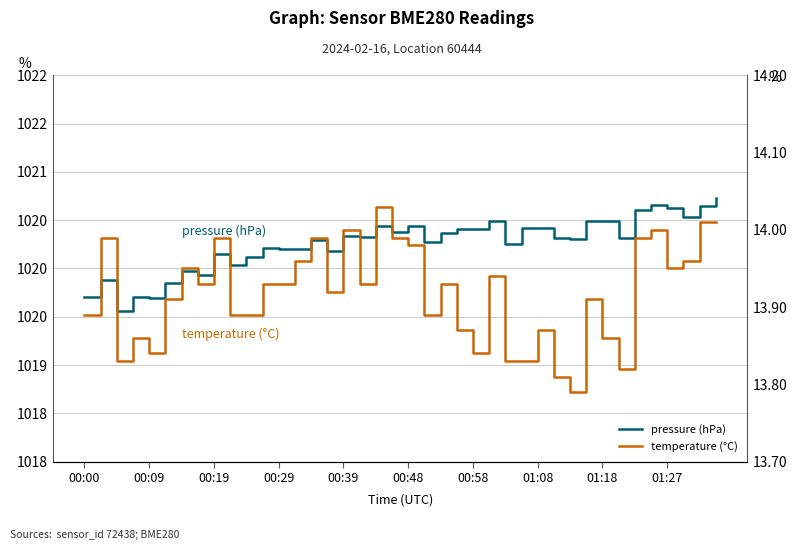

Reading left to right, extract all data points from this chart.

pressure (hPa): 1019.7	1019.9	1019.6	1019.7	1019.7	1019.9	1020.0	1019.9	1020.2	1020.0	1020.1	1020.2	1020.2	1020.2	1020.3	1020.2	1020.3	1020.3	1020.4	1020.4	1020.4	1020.3	1020.4	1020.4	1020.4	1020.5	1020.3	1020.4	1020.4	1020.3	1020.3	1020.5	1020.5	1020.3	1020.6	1020.7	1020.6	1020.5	1020.6	1020.7
temperature (°C): 13.9	14.0	13.8	13.9	13.8	13.9	13.9	13.9	14.0	13.9	13.9	13.9	13.9	14.0	14.0	13.9	14.0	13.9	14.0	14.0	14.0	13.9	13.9	13.9	13.8	13.9	13.8	13.8	13.9	13.8	13.8	13.9	13.9	13.8	14.0	14.0	13.9	14.0	14.0	14.0